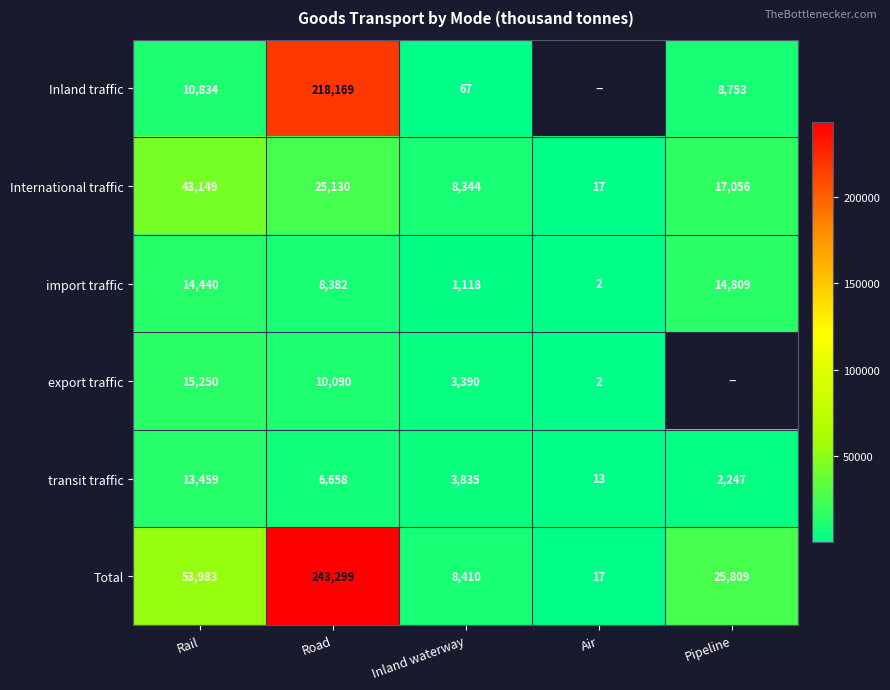

What value does the Total series have at Inland waterway?

8410